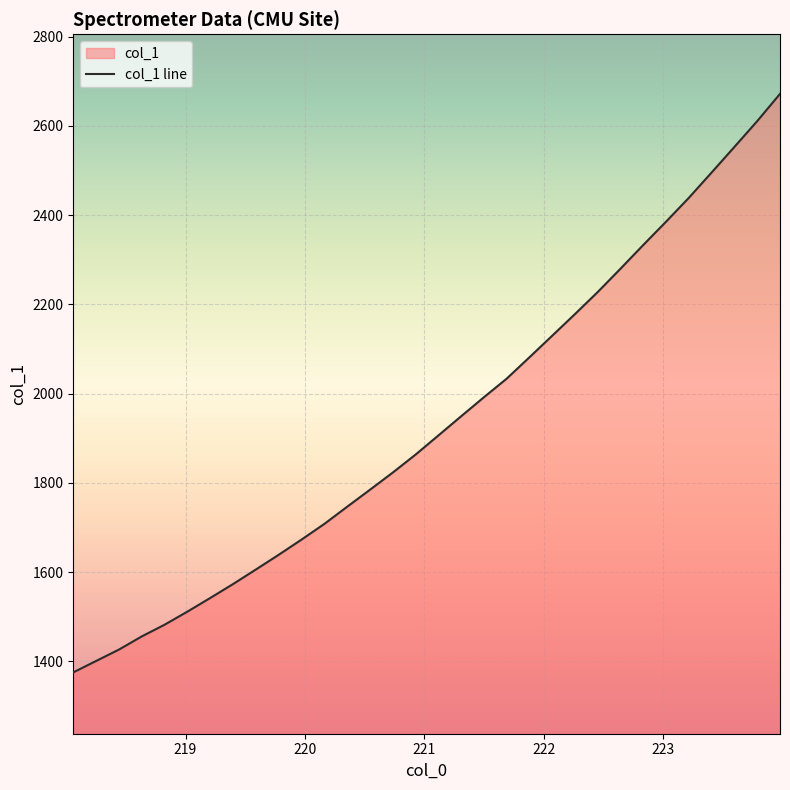

What is the ratio of the value at 219.589 to the value at 218.6332?

1.1